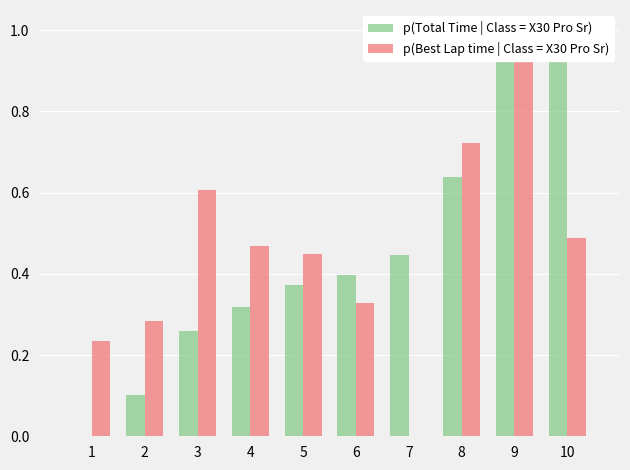

What is the total value across all series at 4?

0.8